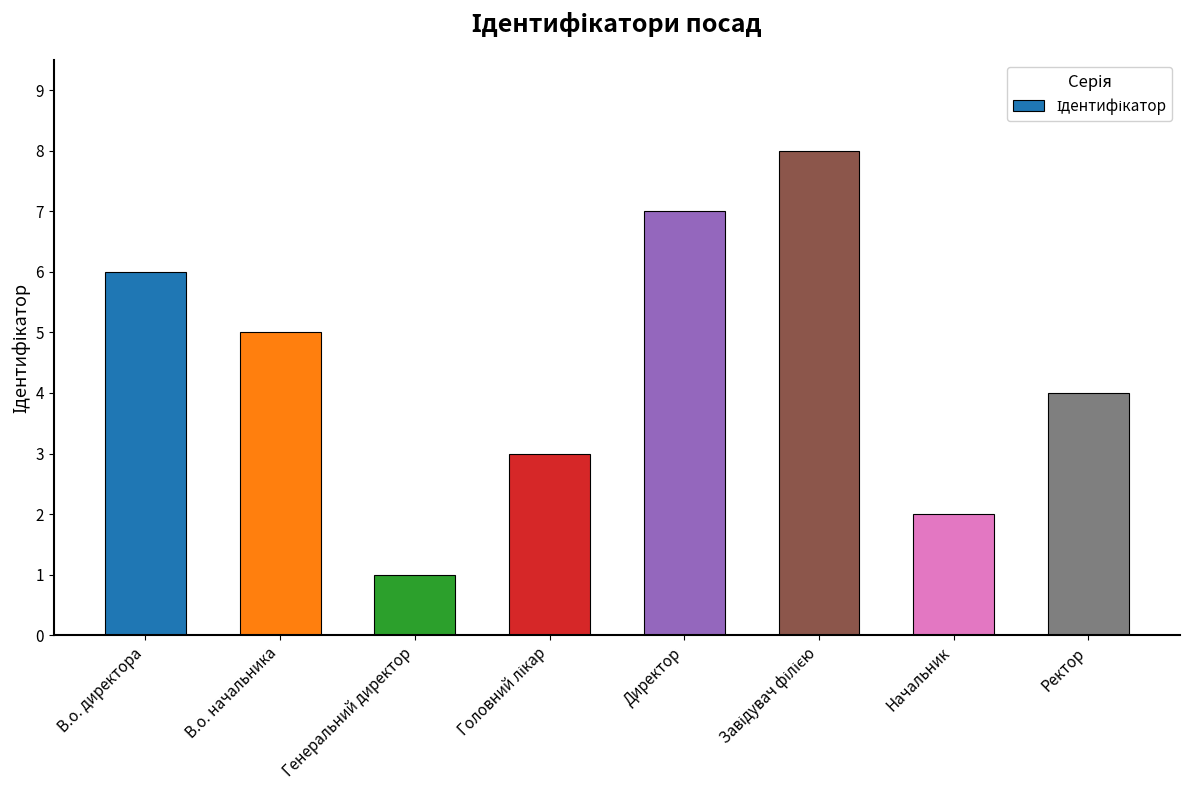

What is the change in value from Директор to Начальник?

-5